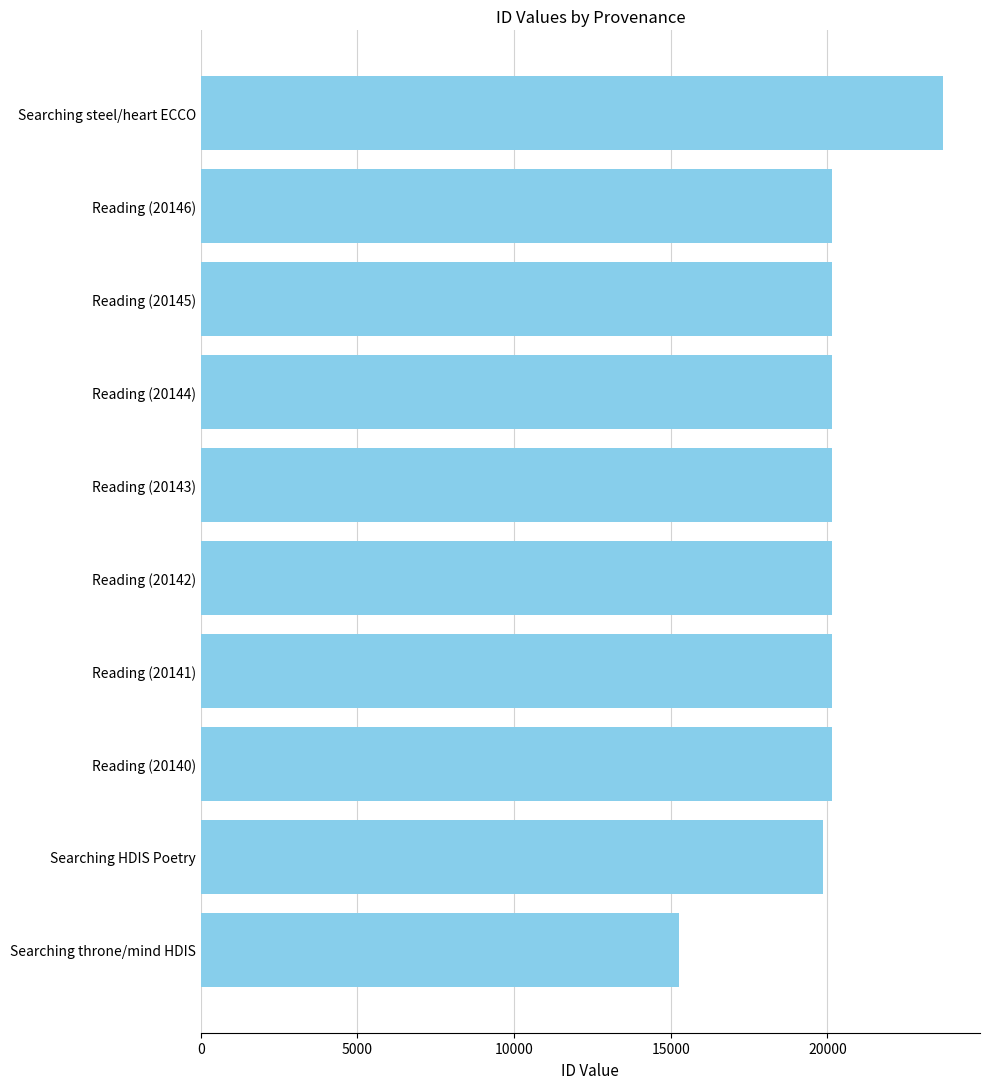

Approximately how many times larger is the value at Searching HDIS Poetry compared to Reading (20144)?

1.0